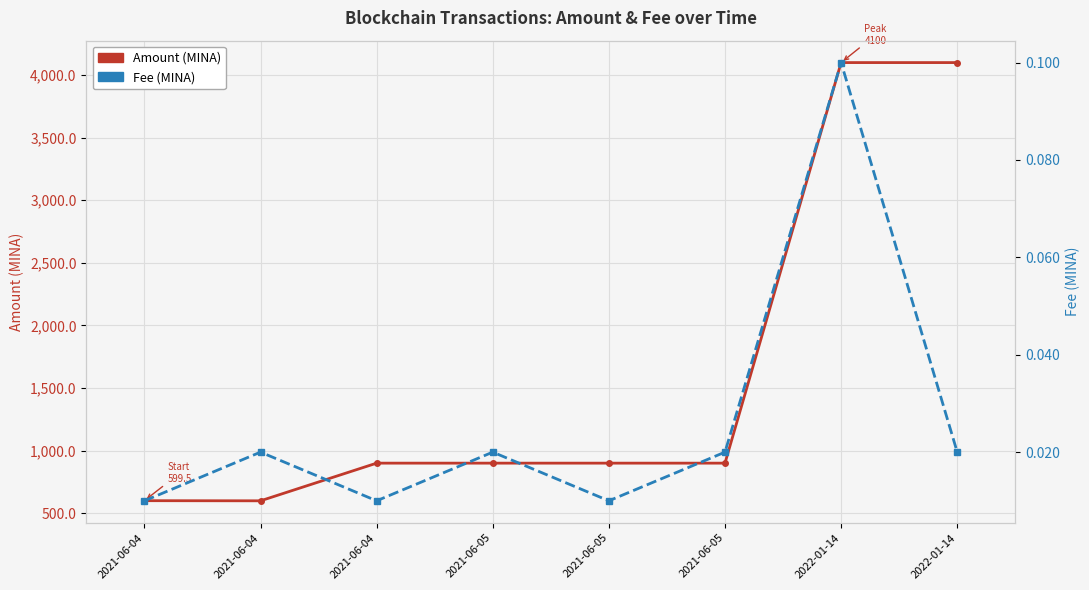

Rank the series by their average value, from lowest to highest.

Fee (MINA), Amount (MINA)